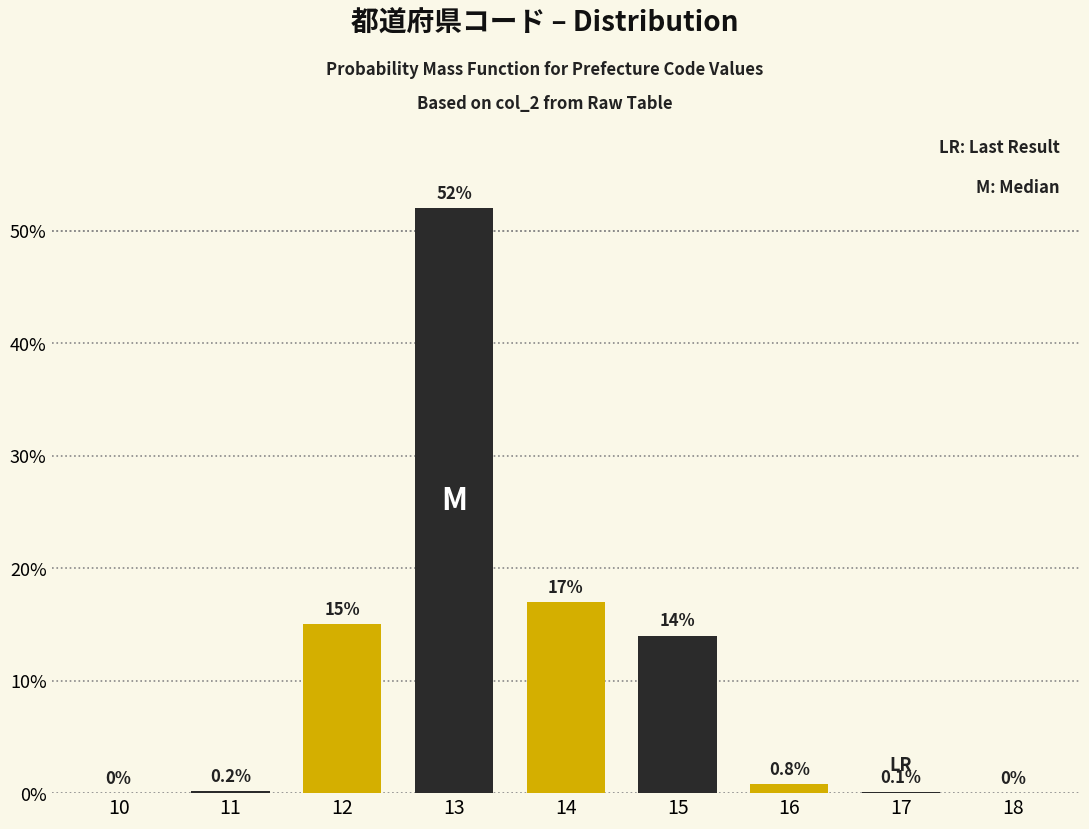

Reading left to right, list all the values displayed in this chart.

10=0.0	11=0.2	12=15.0	13=52.0	14=17.0	15=14.0	16=0.8	17=0.1	18=0.0